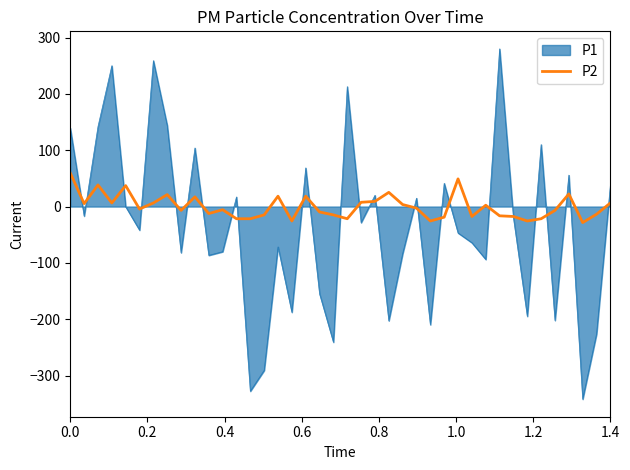

What is the maximum value for P2?

59.6